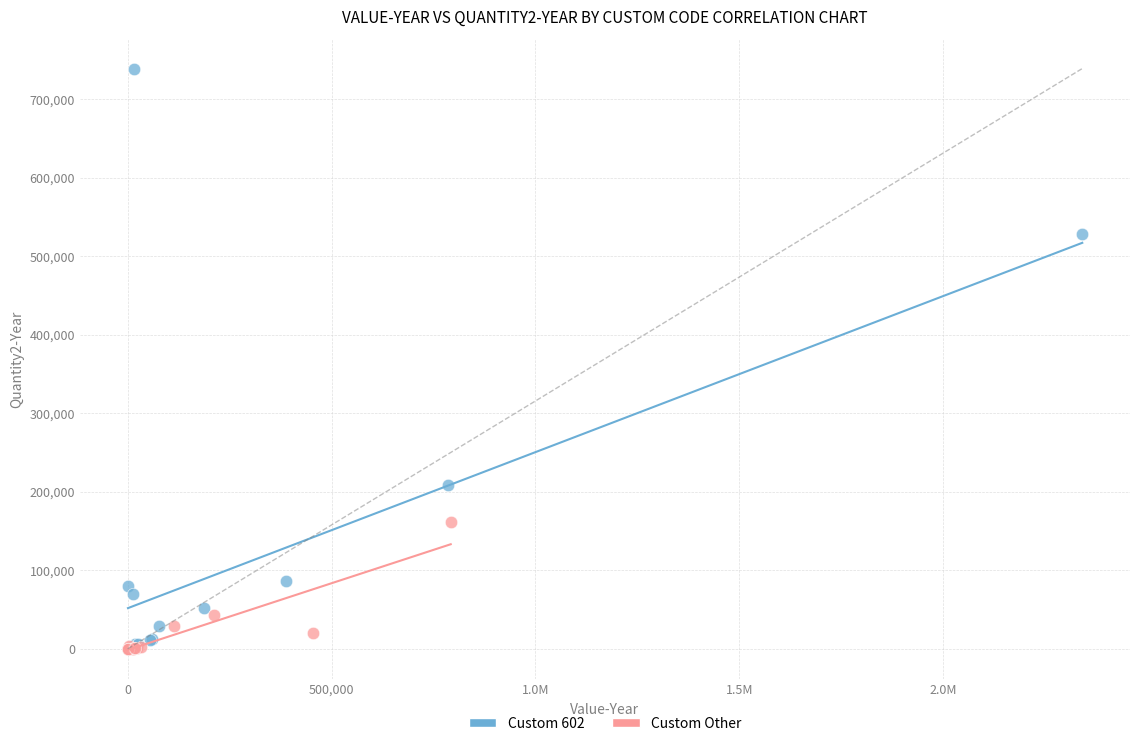

What are all the series names shown in the legend?

Custom 602, Custom Other